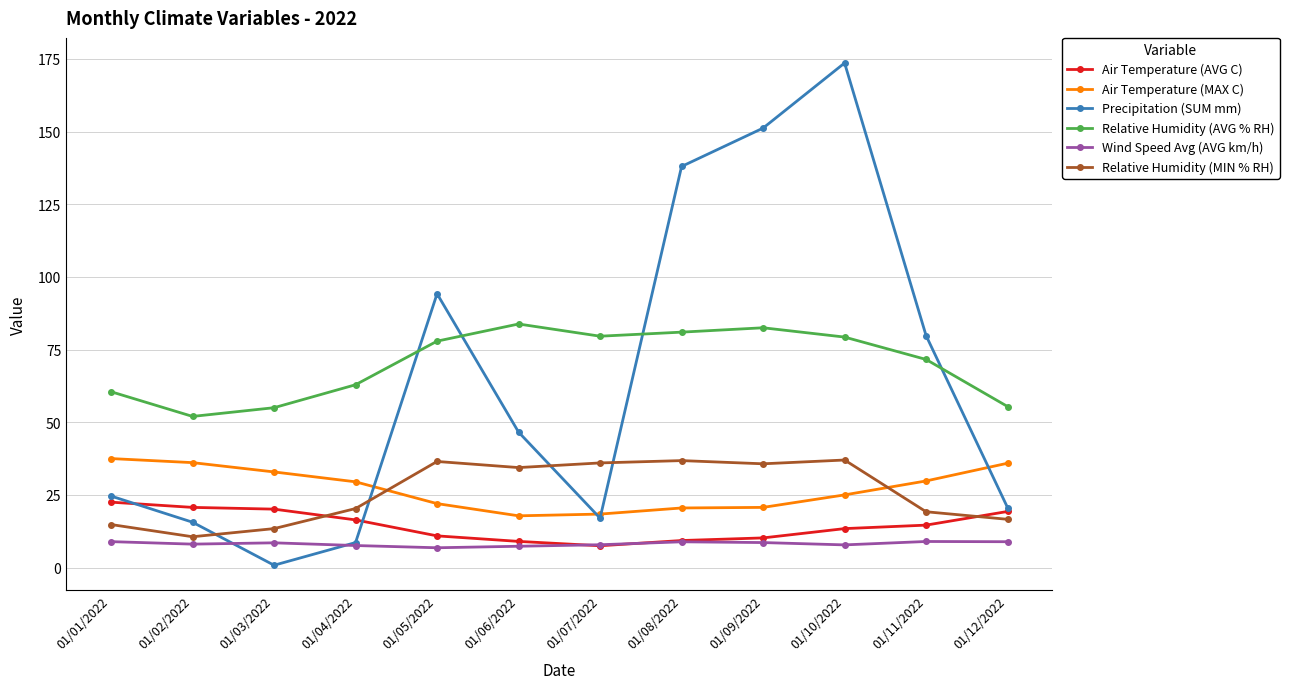

What is the average value of the Relative Humidity (AVG % RH) series?

70.1